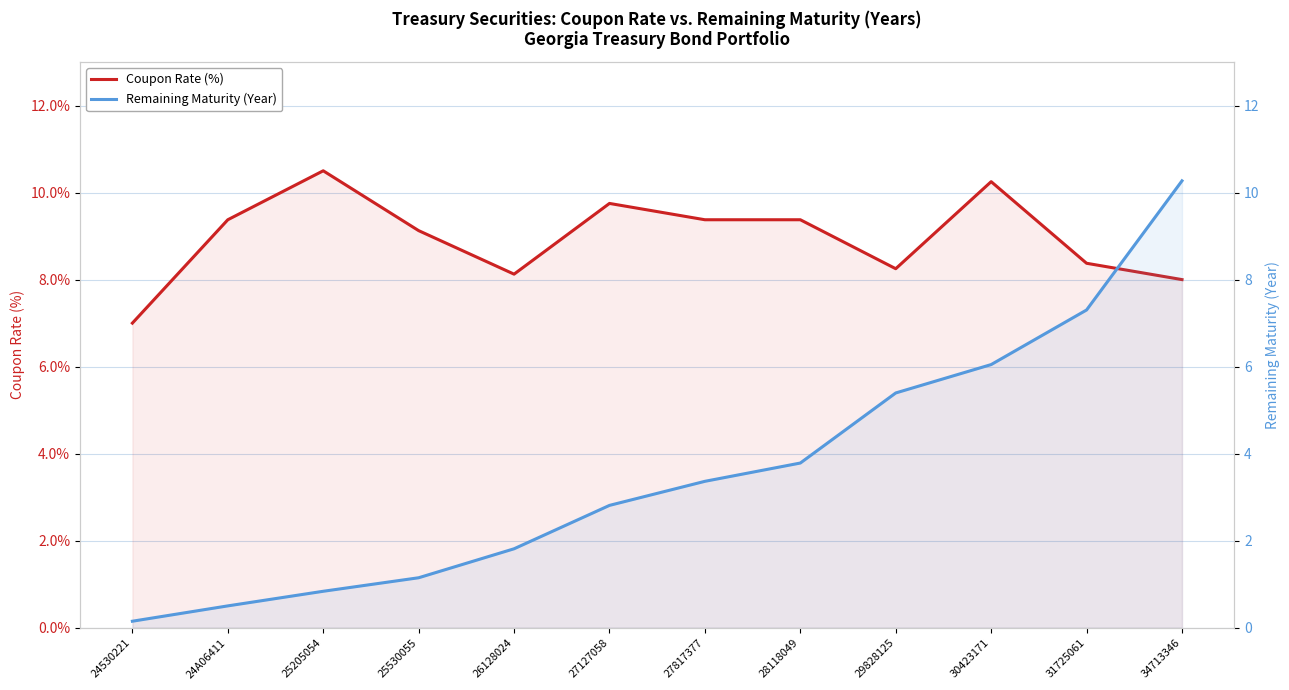

Reading left to right, extract all data points from this chart.

Coupon Rate (%): 7.0	9.4	10.5	9.1	8.1	9.8	9.4	9.4	8.2	10.2	8.4	8.0
Remaining Maturity (Year): 0.2	0.5	0.8	1.1	1.8	2.8	3.4	3.8	5.4	6.0	7.3	10.3